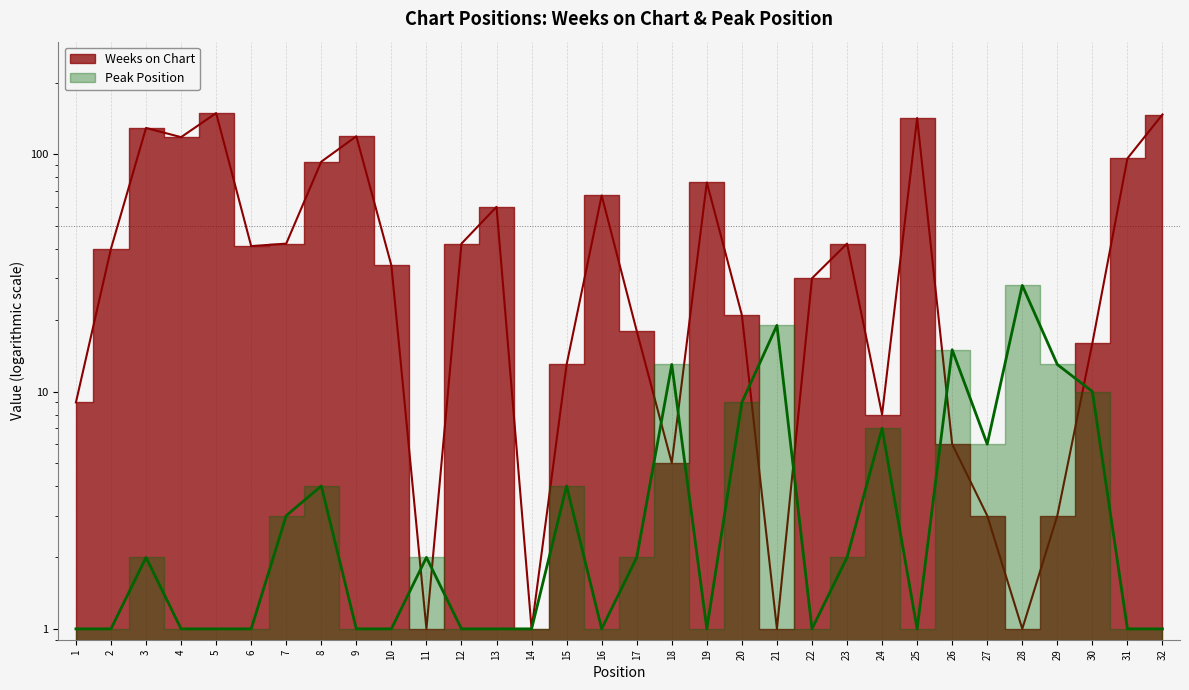

Reading right to left, what are all the values shown in this chart?

Weeks on Chart: 147	96	16	3	1	3	6	142	8	42	30	1	21	76	5	18	67	13	1	60	42	1	34	119	93	42	41	149	118	129	40	9
Peak Position: 1	1	10	13	28	6	15	1	7	2	1	19	9	1	13	2	1	4	1	1	1	2	1	1	4	3	1	1	1	2	1	1